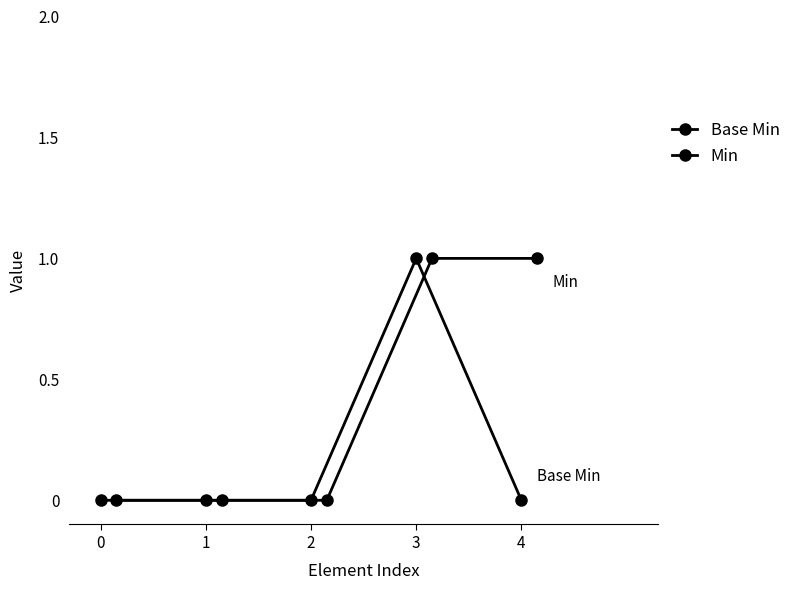

How many series are shown in this chart?

2